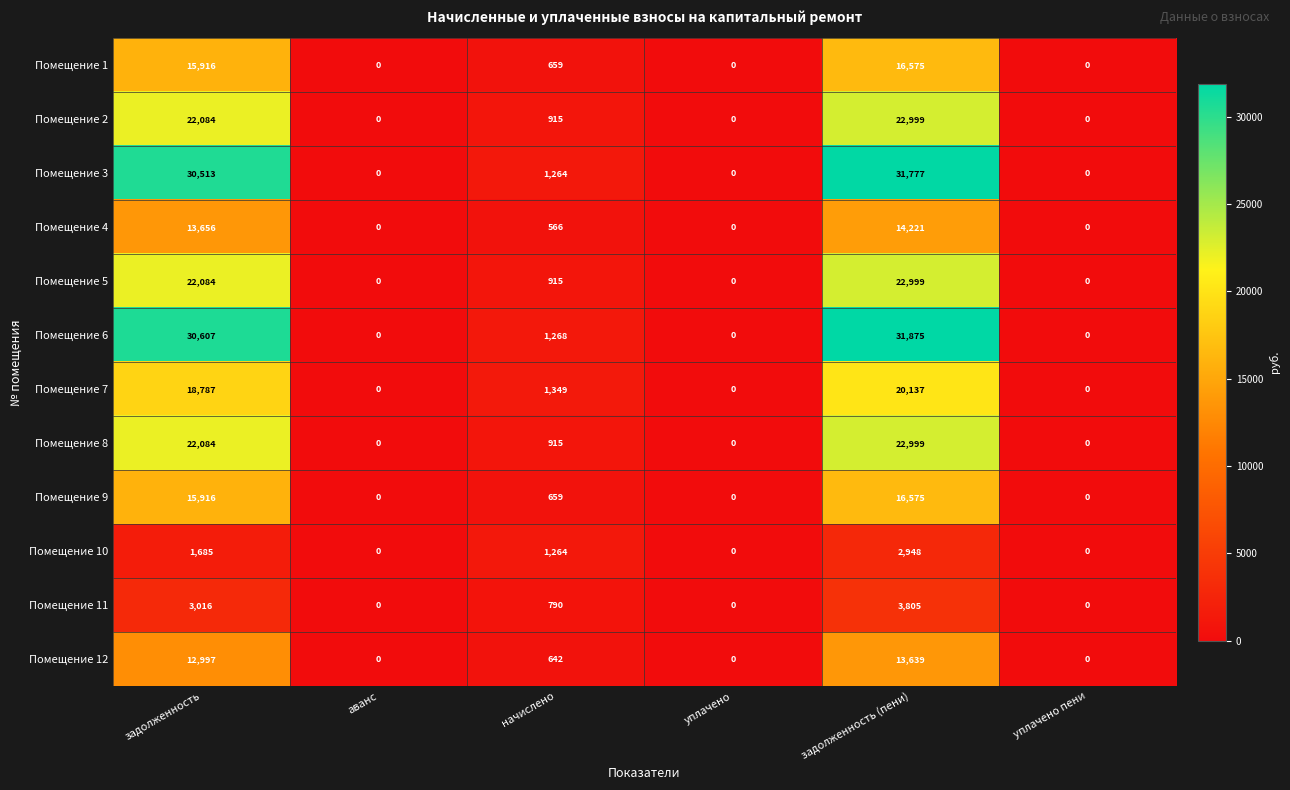

What is the difference between the maximum and minimum values in the Помещение 4 series?

14221